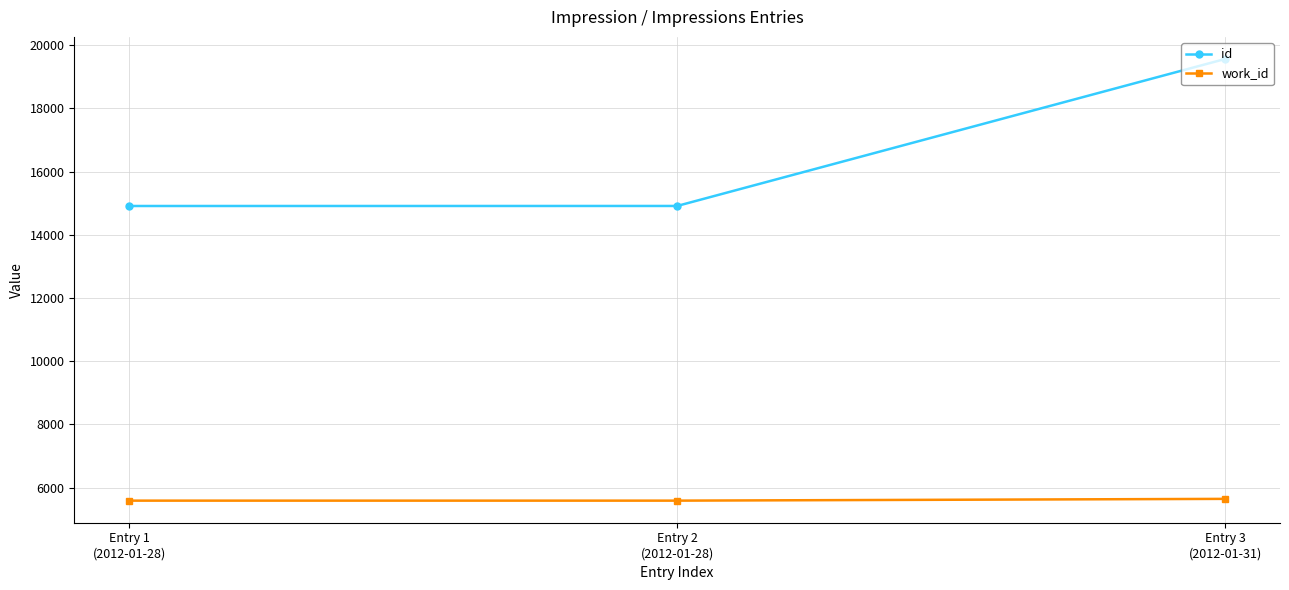

True or false: id has a value of 19567 at Entry 3
(2012-01-31).

True